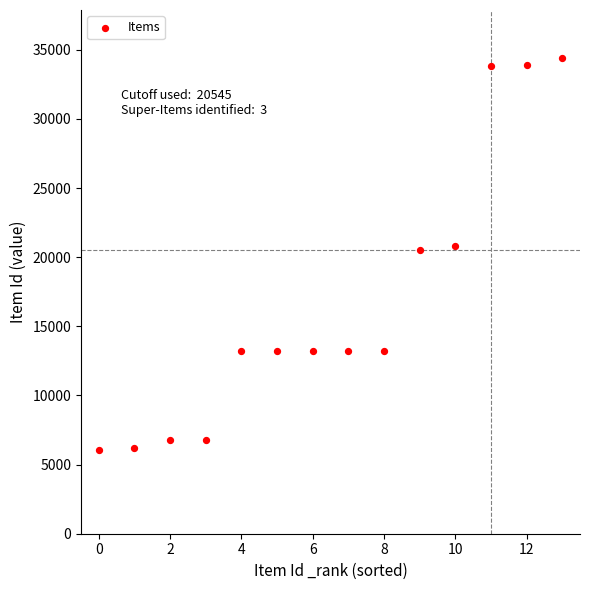

What is the range of Y values (max minus min)?

28394